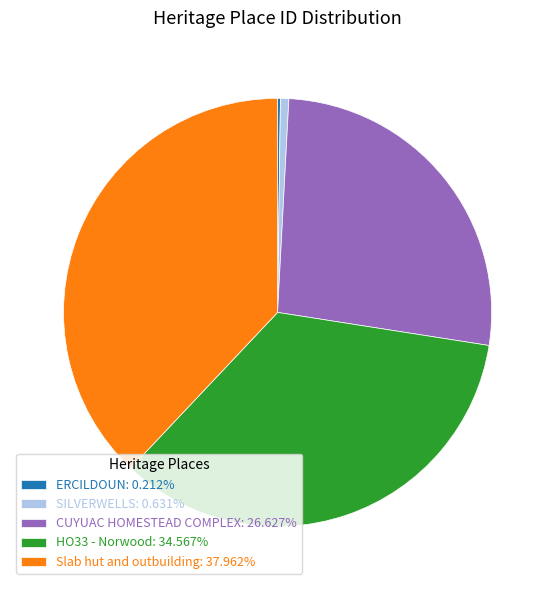

Approximately how many times larger is the value at Slab hut and outbuilding: 37.962% compared to SILVERWELLS: 0.631%?

60.1